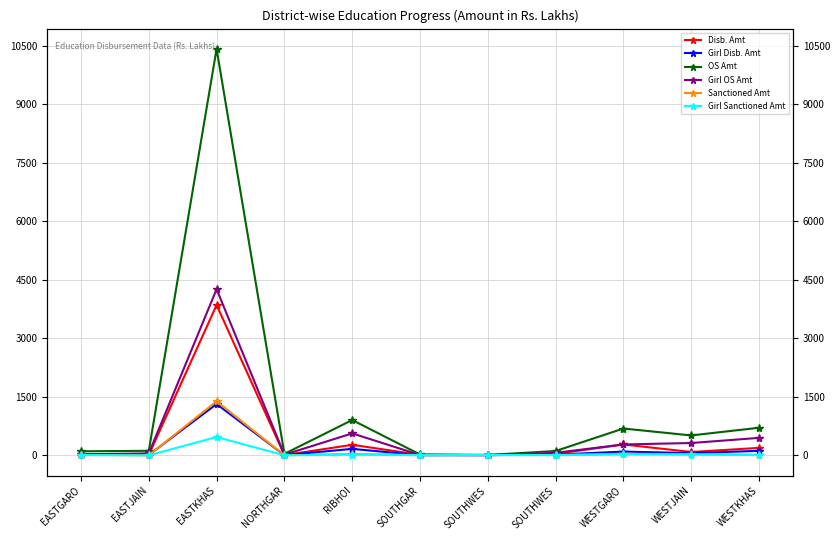

True or false: OS Amt and Sanctioned Amt cross at least once.

True